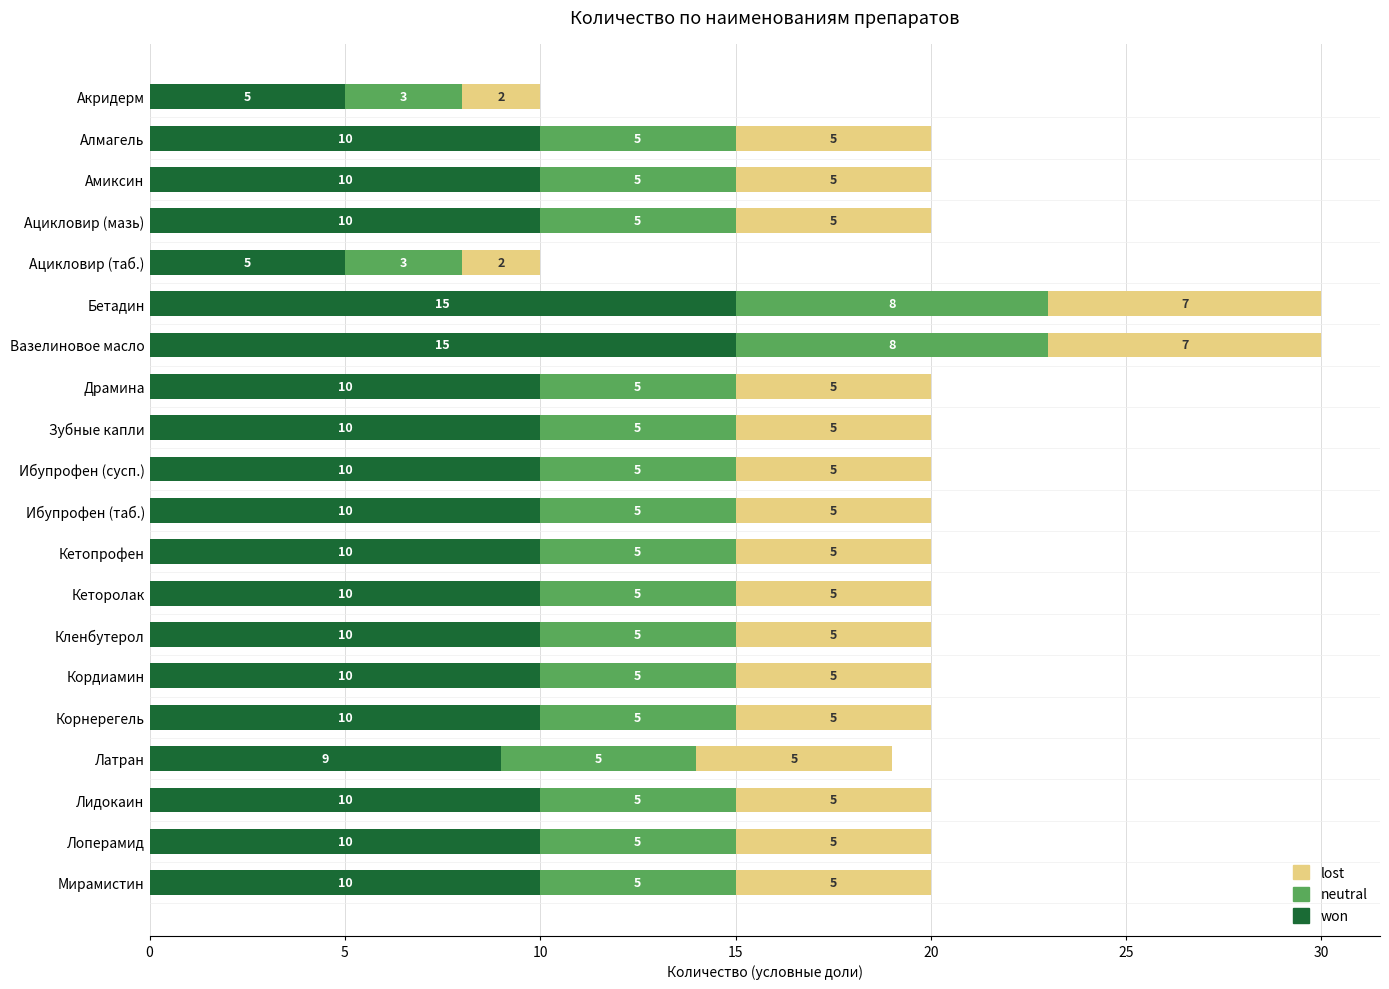

How many won values are between 10 and 11?

15